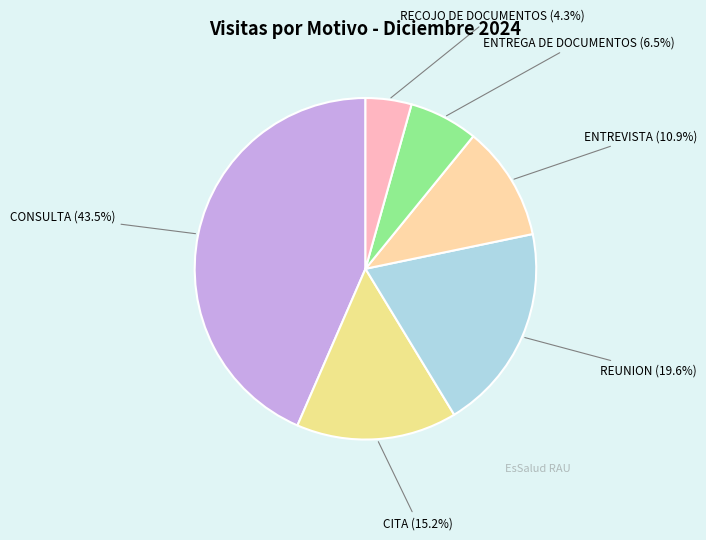

How many segments does this pie chart have?

6